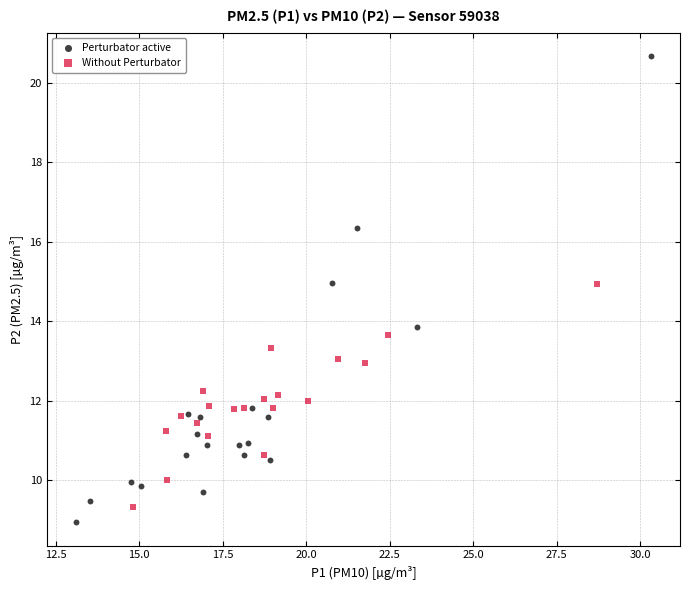

Which series contains the highest Y value?

Perturbator active